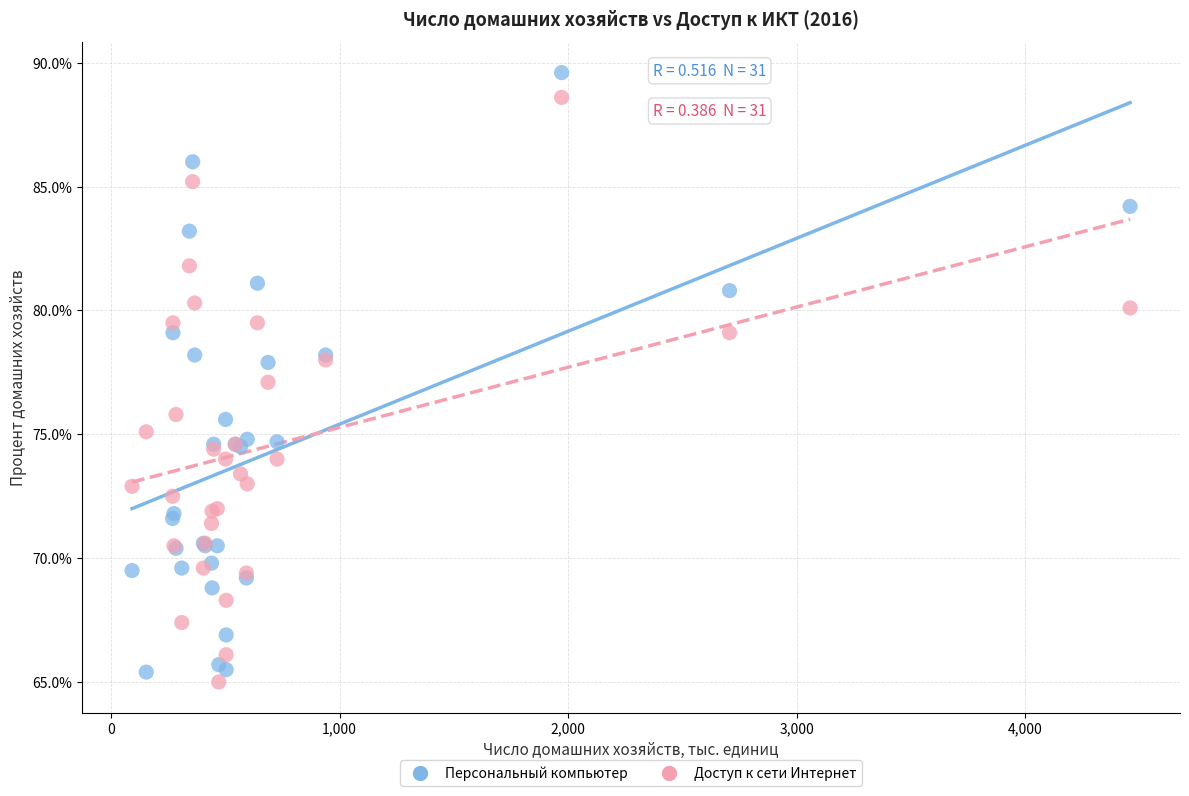

What is the X range (max minus min) for the scatter plot?

4367.7